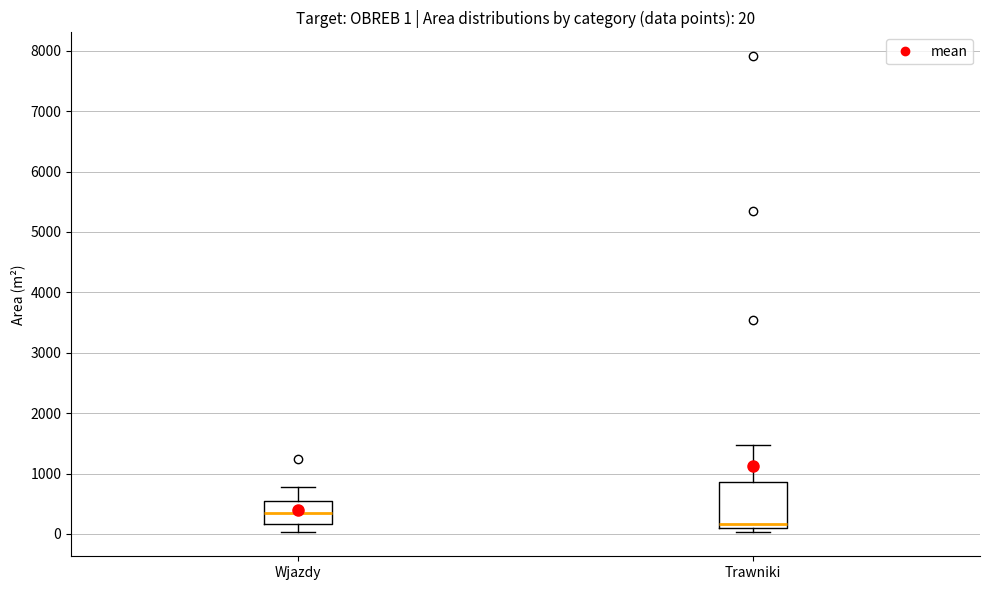

Which box's median line is the lowest?

Trawniki